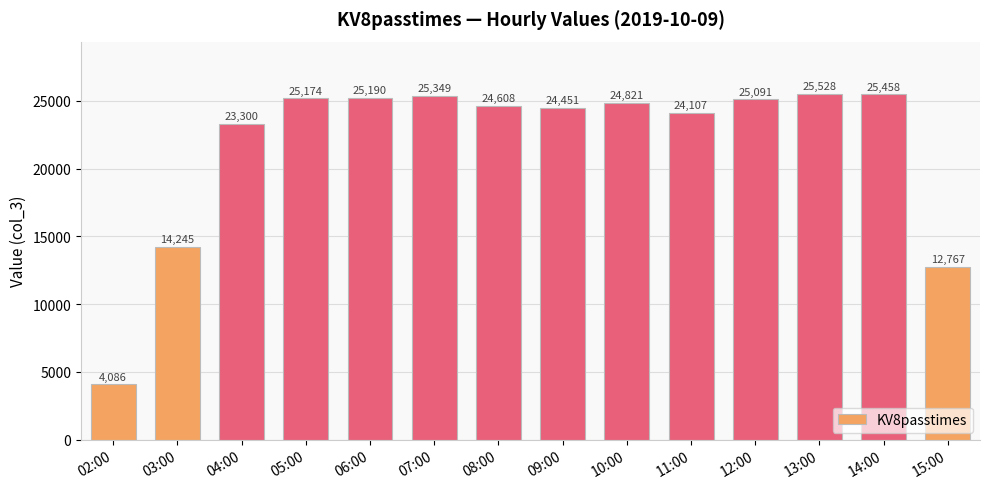

At which label is the value closest to 14807?

03:00